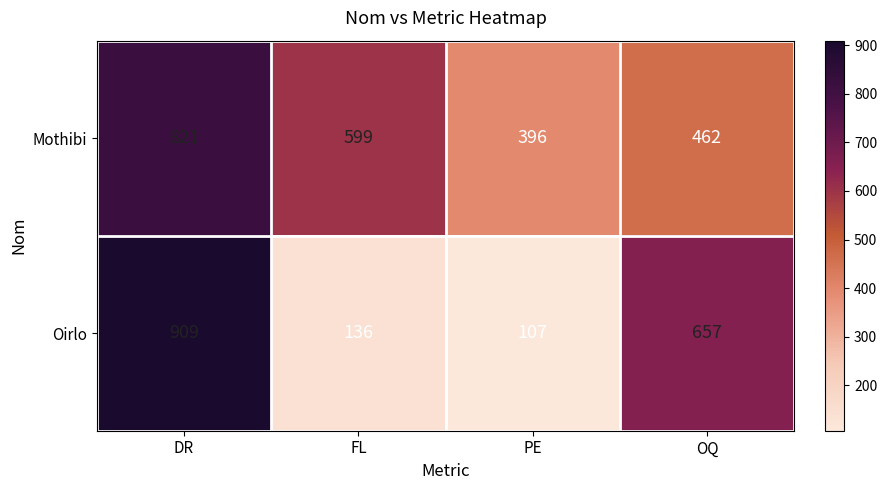

Rank the series at FL from highest to lowest value.

Mothibi, Oirlo